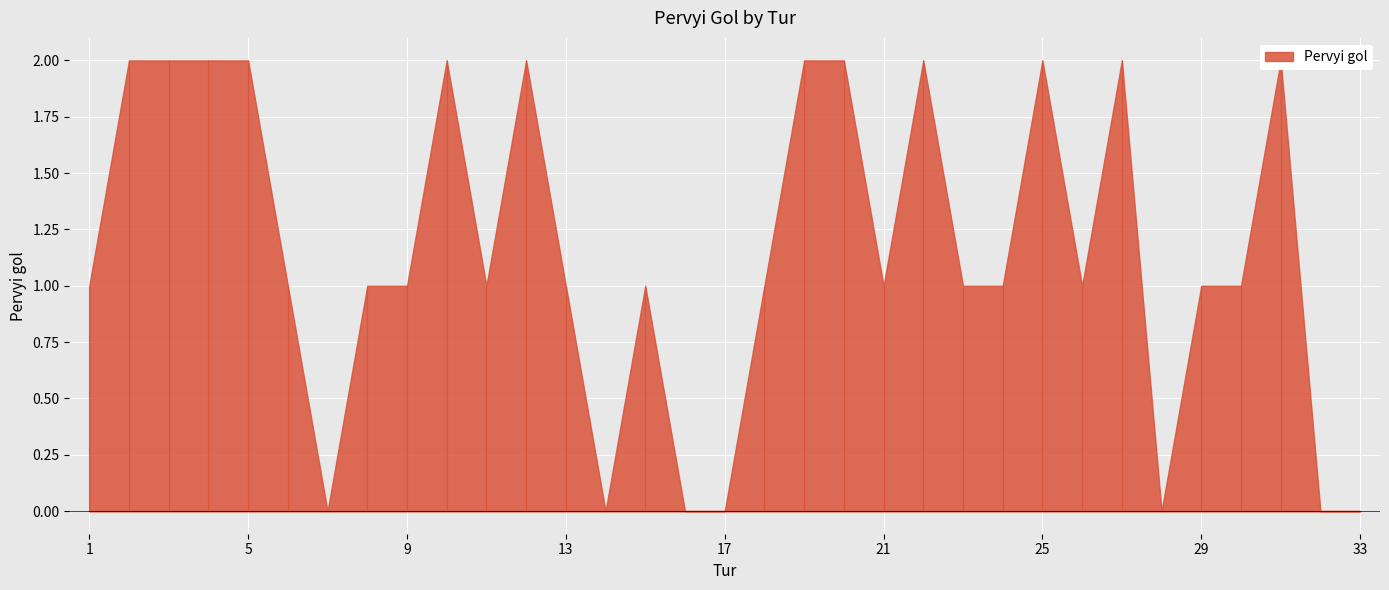

What is the change in value from 4 to 23?

-1